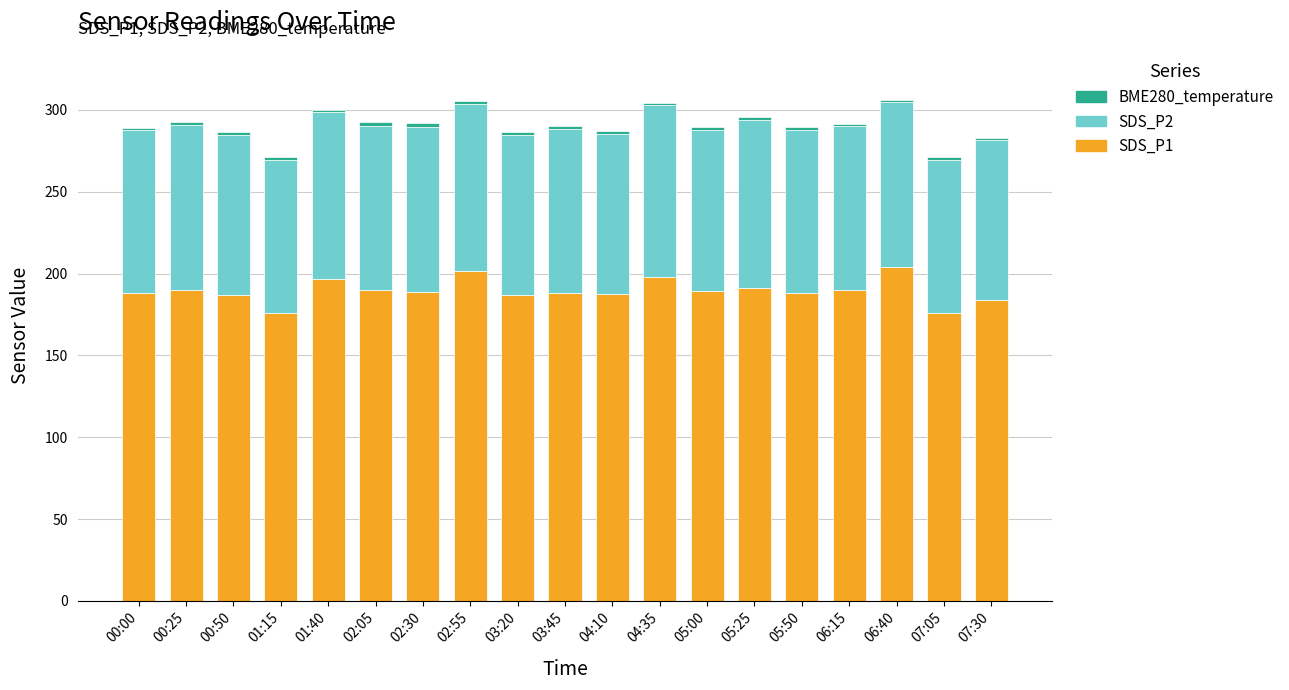

What is the lowest value of the SDS_P1 series?

175.6